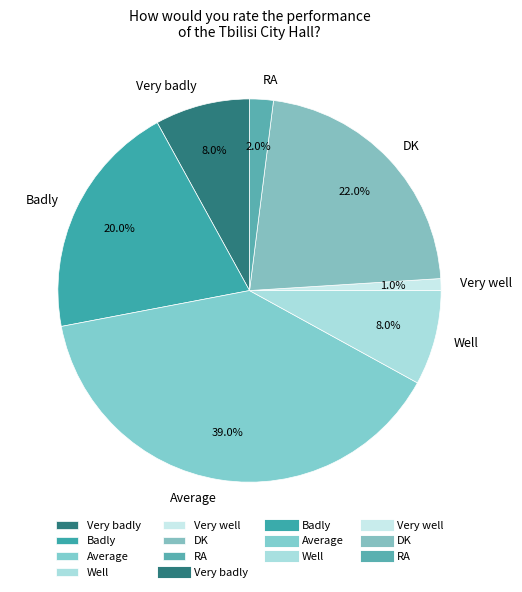

To the nearest percent, what is the average slice percentage?

14%